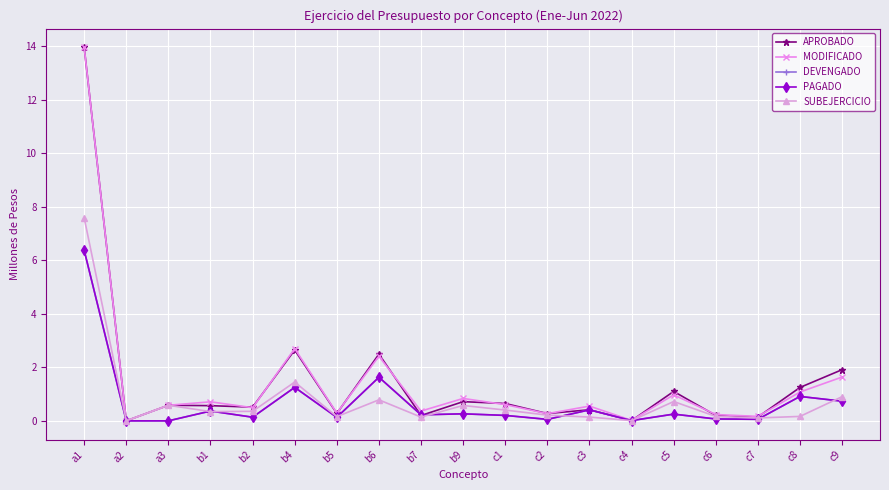

Where is APROBADO nearest to the value 6?

b4